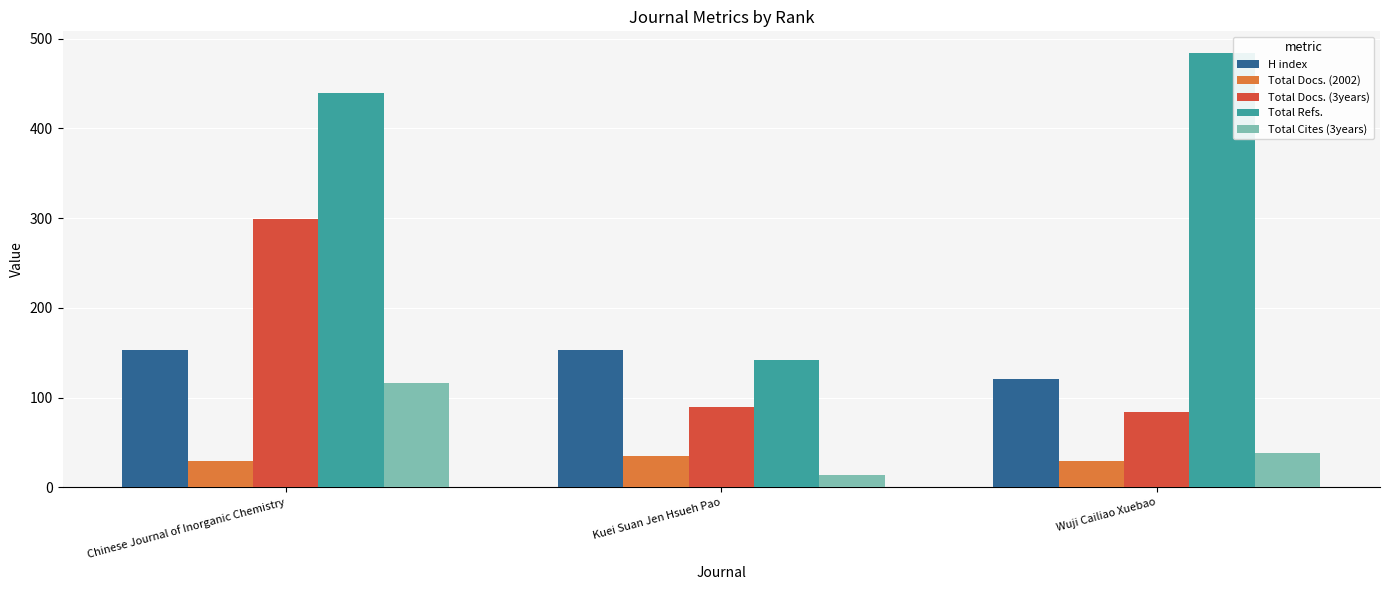

What is the average value of the Total Docs. (2002) series?

31